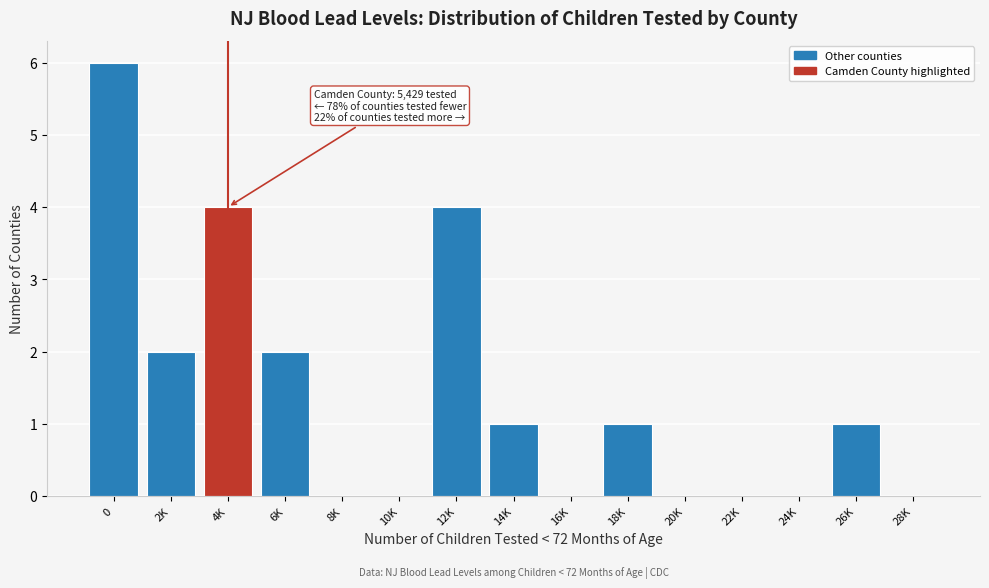

Reading left to right, extract all data points from this chart.

0=6	2K=2	4K=4	6K=2	8K=0	10K=0	12K=4	14K=1	16K=0	18K=1	20K=0	22K=0	24K=0	26K=1	28K=0